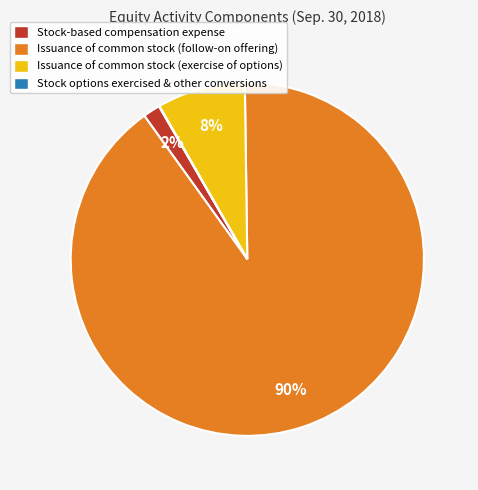

To the nearest percent, what is the average slice percentage?

25%